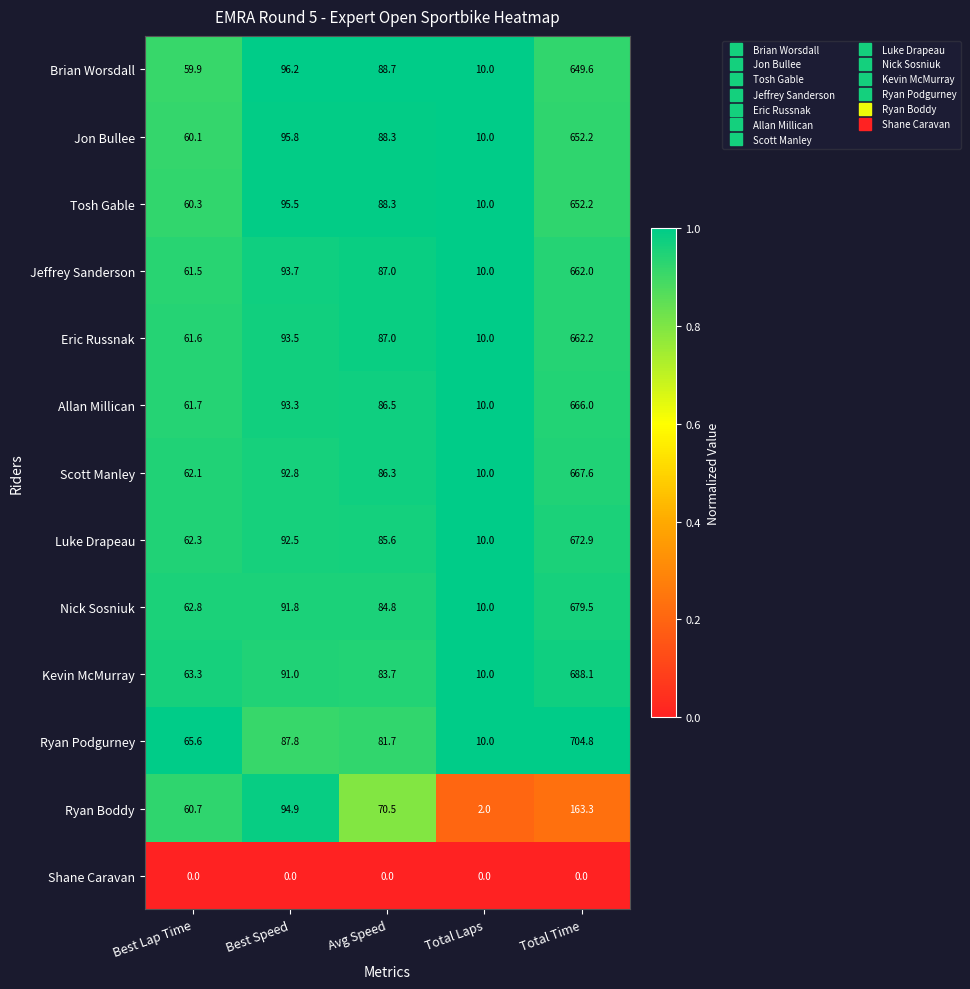

What is the maximum value for Jon Bullee?

652.2